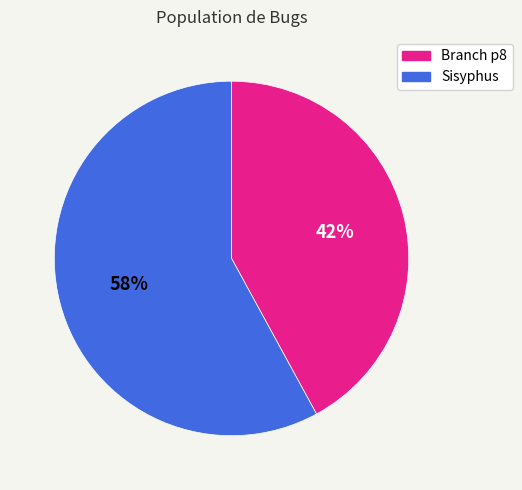

Count the number of slices in the pie.

2